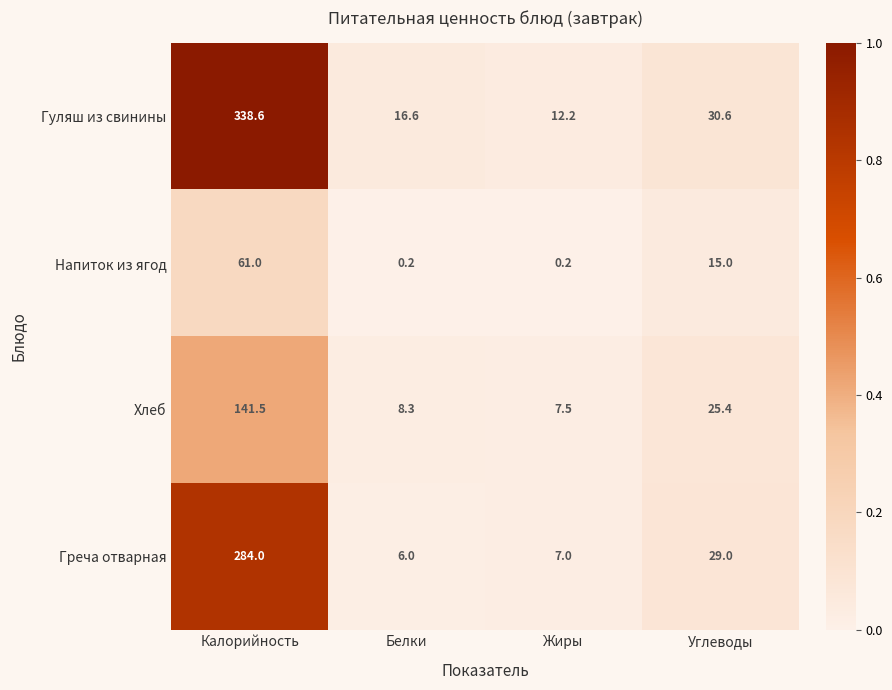

Which series has the largest range (max minus min)?

Гуляш из свинины